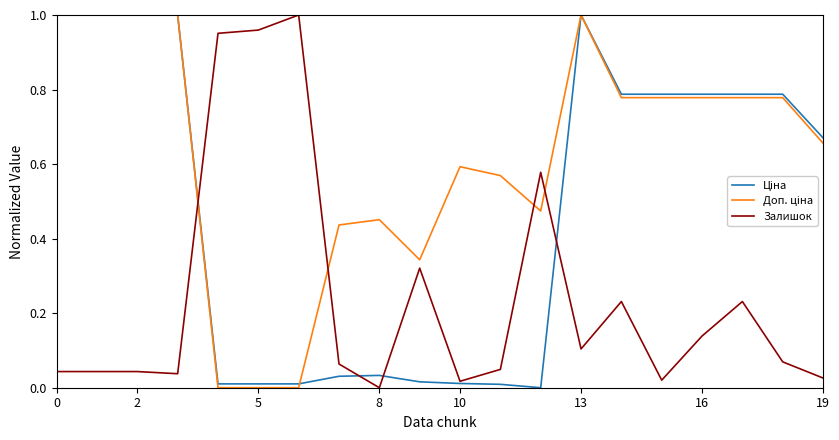

Is this an area chart (filled region under the line)?

No